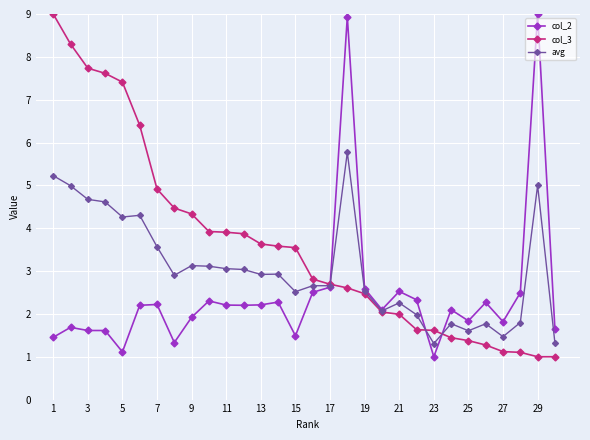

What is the minimum value shown in the chart?

1.0